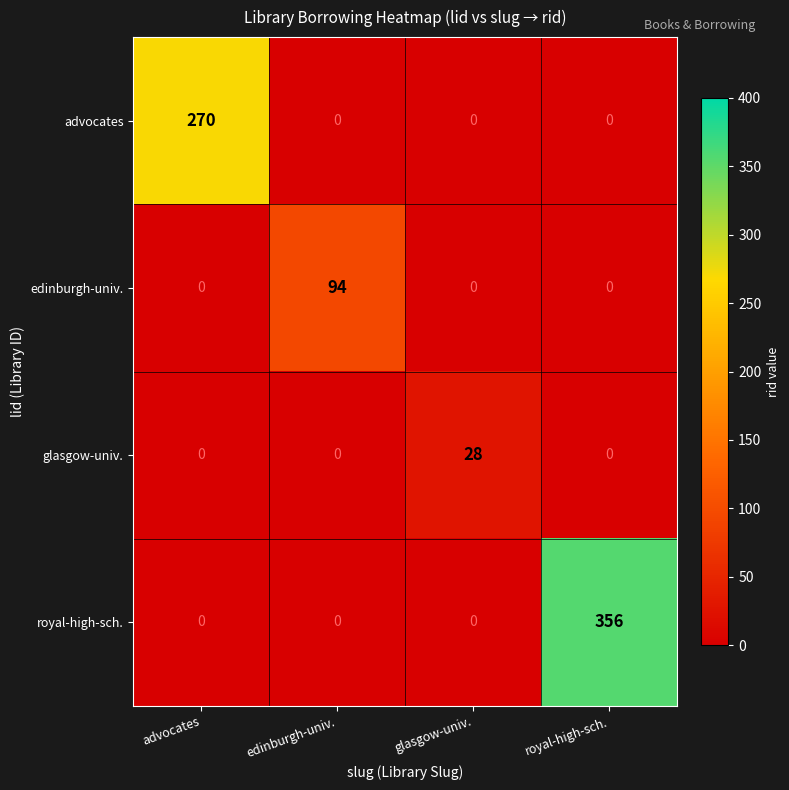

What is the difference between the maximum and minimum values in the advocates series?

270